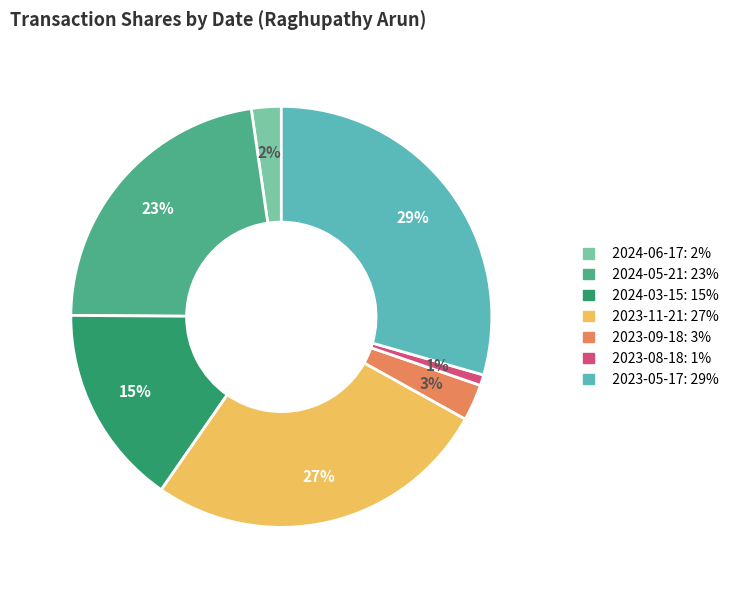

What is the ratio of the value at 2024-05-21 to the value at 2023-11-21?

0.9